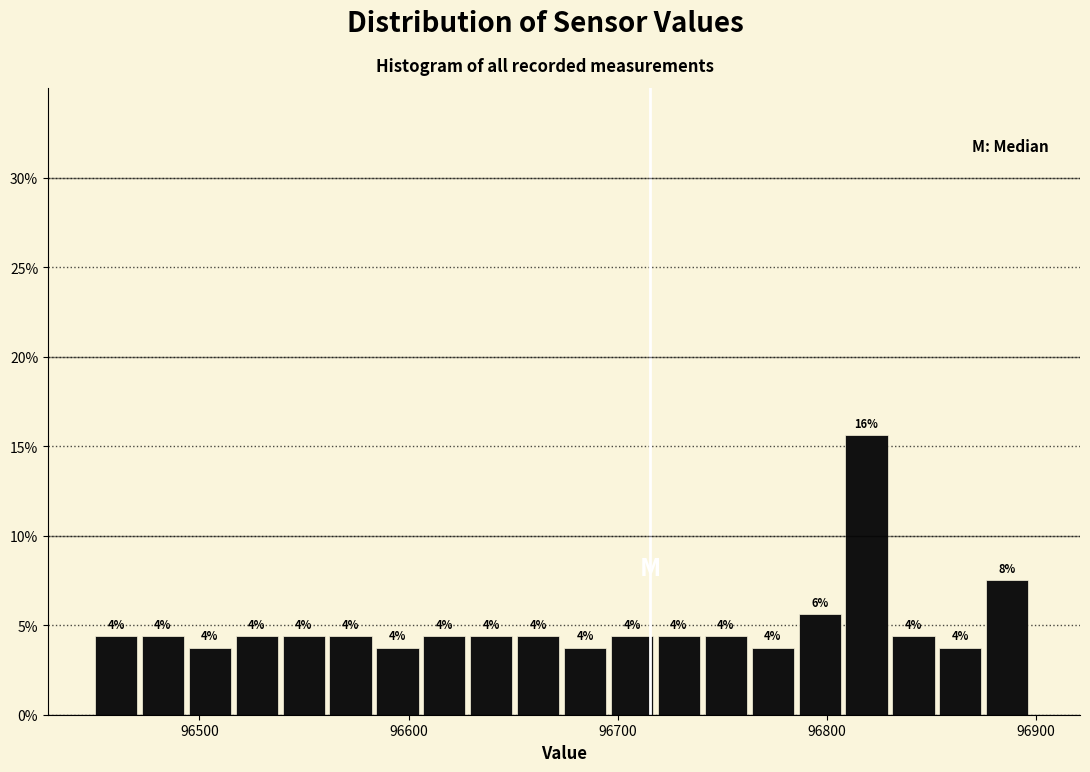

Read against the x-axis, roughly where is the centre of the tallest bar?

96820